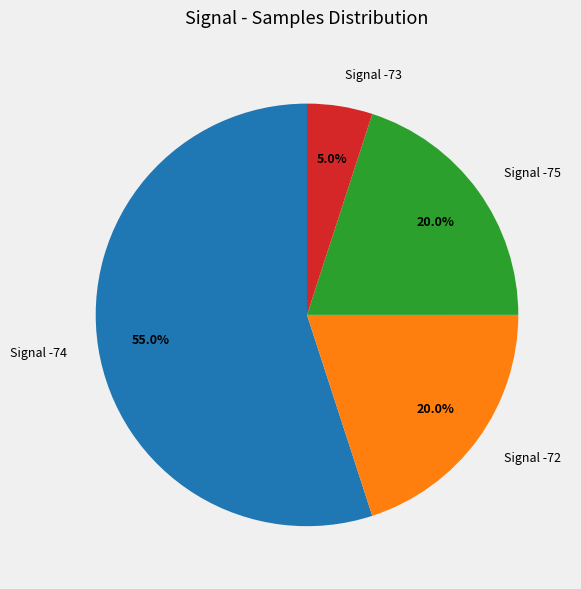

How many slices are in this pie chart?

4